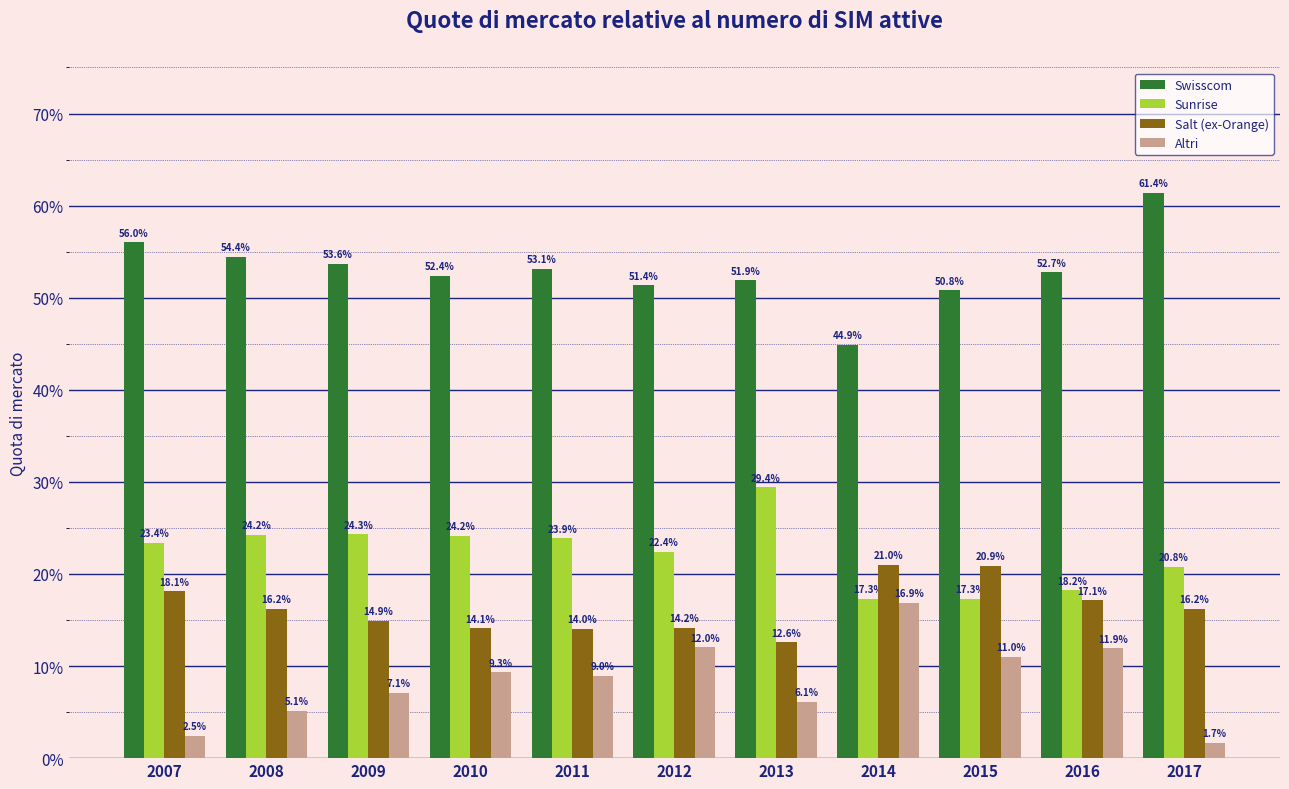

What is the average value of the Swisscom series?

0.5